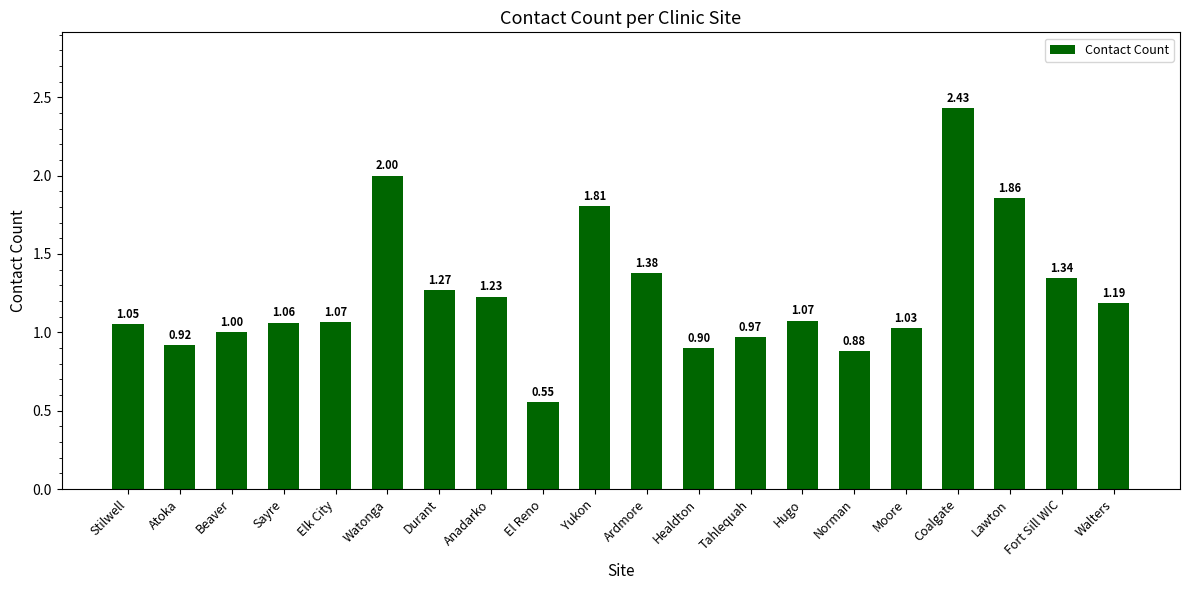

Which has a higher value, Moore or Durant?

Durant